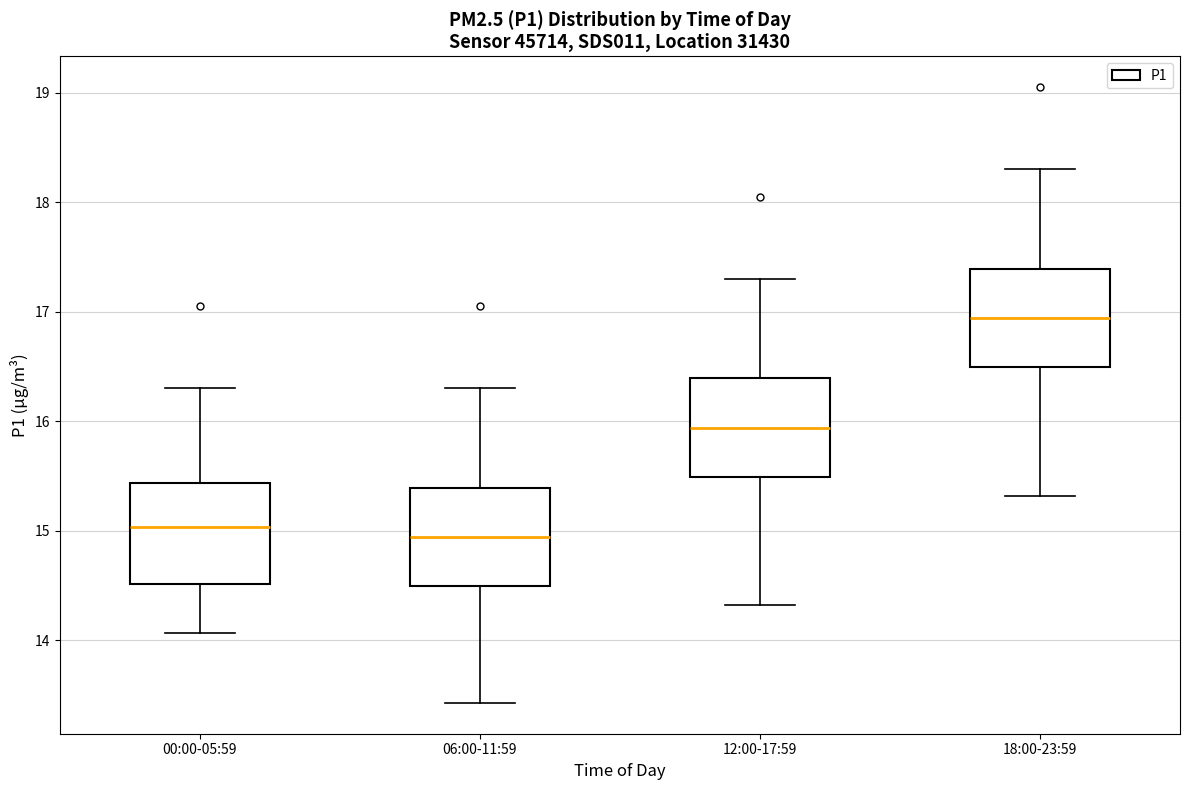

Reading left to right, transcribe this box plot: for each box, give where its median line is, the range the box spans, and where its two whiskers end, as read against the y-axis. The values are not printed on the chart, so give them approximately, as read against the axis.

00:00-05:59: median 15.0, box 14.5 to 15.4, whiskers 14.1 to 16.3
06:00-11:59: median 14.9, box 14.5 to 15.4, whiskers 13.4 to 16.3
12:00-17:59: median 15.9, box 15.5 to 16.4, whiskers 14.3 to 17.3
18:00-23:59: median 16.9, box 16.5 to 17.4, whiskers 15.3 to 18.3